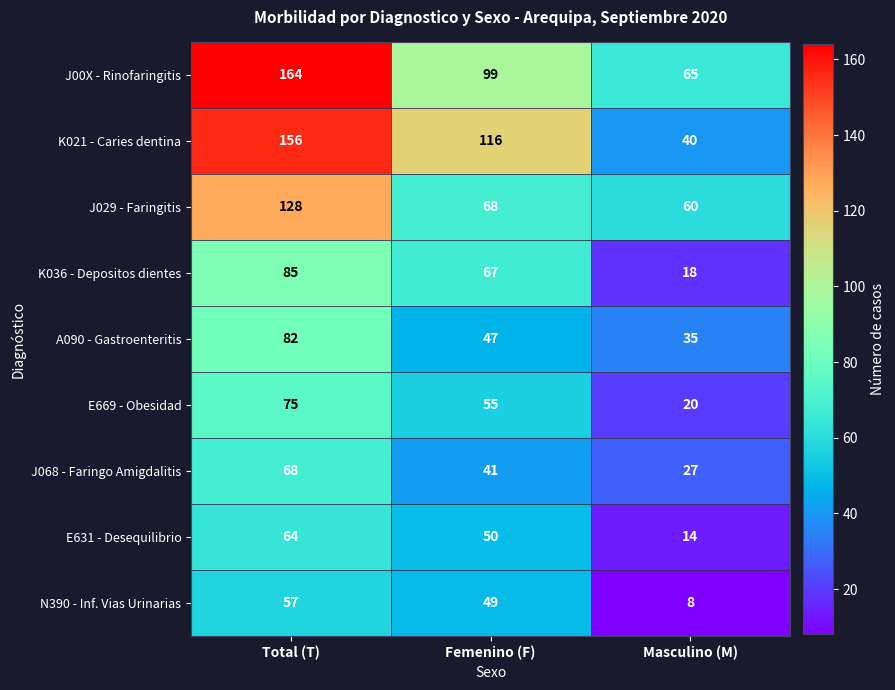

What is the minimum value shown in the chart?

8